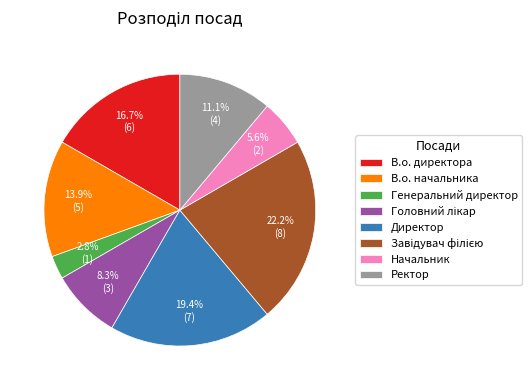

Which category has the smallest portion of the pie?

Генеральний директор